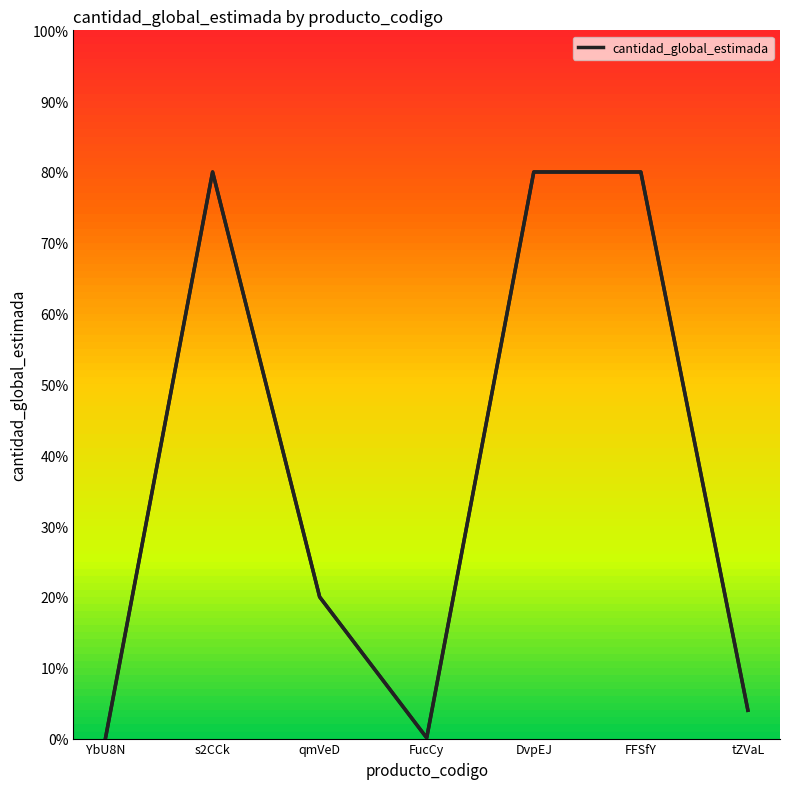

Where is the first local maximum?

s2CCk